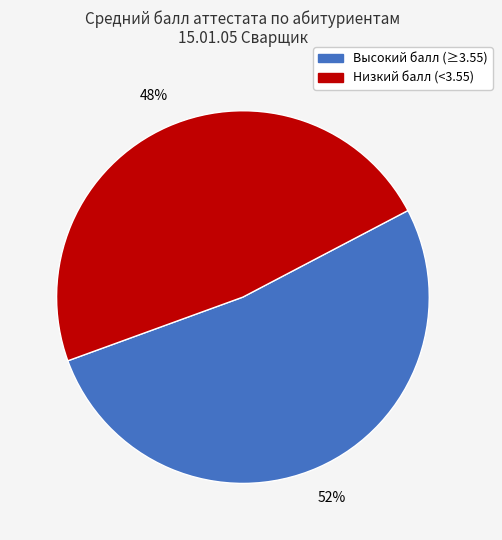

Is there any slice that represents more than half of the pie?

Yes